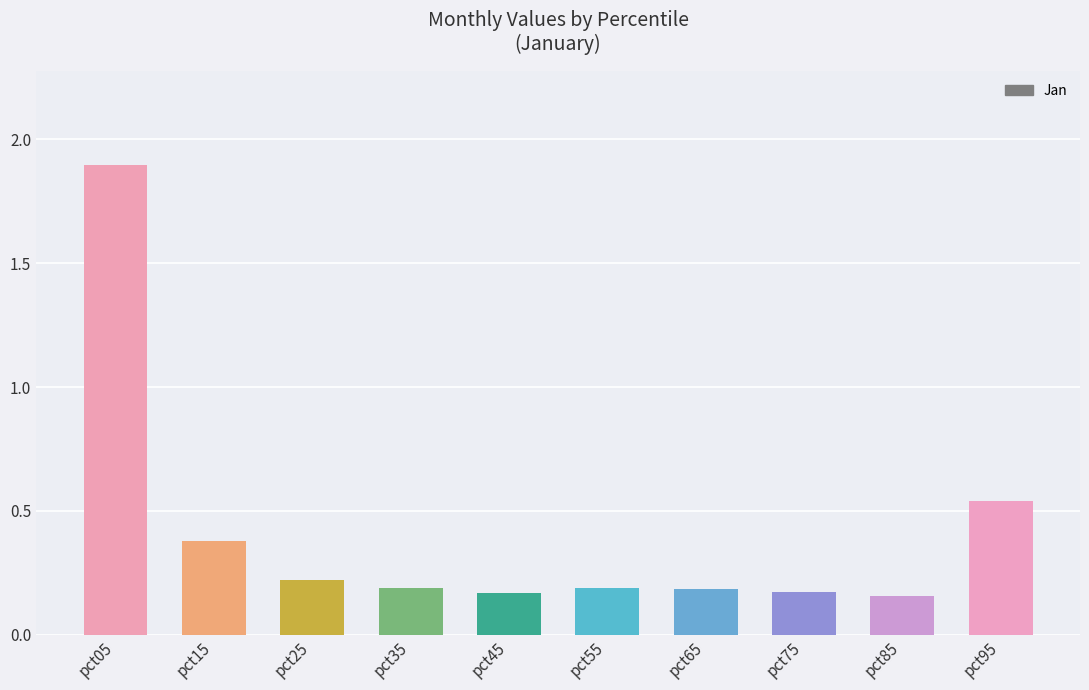

What is the average value?

0.4